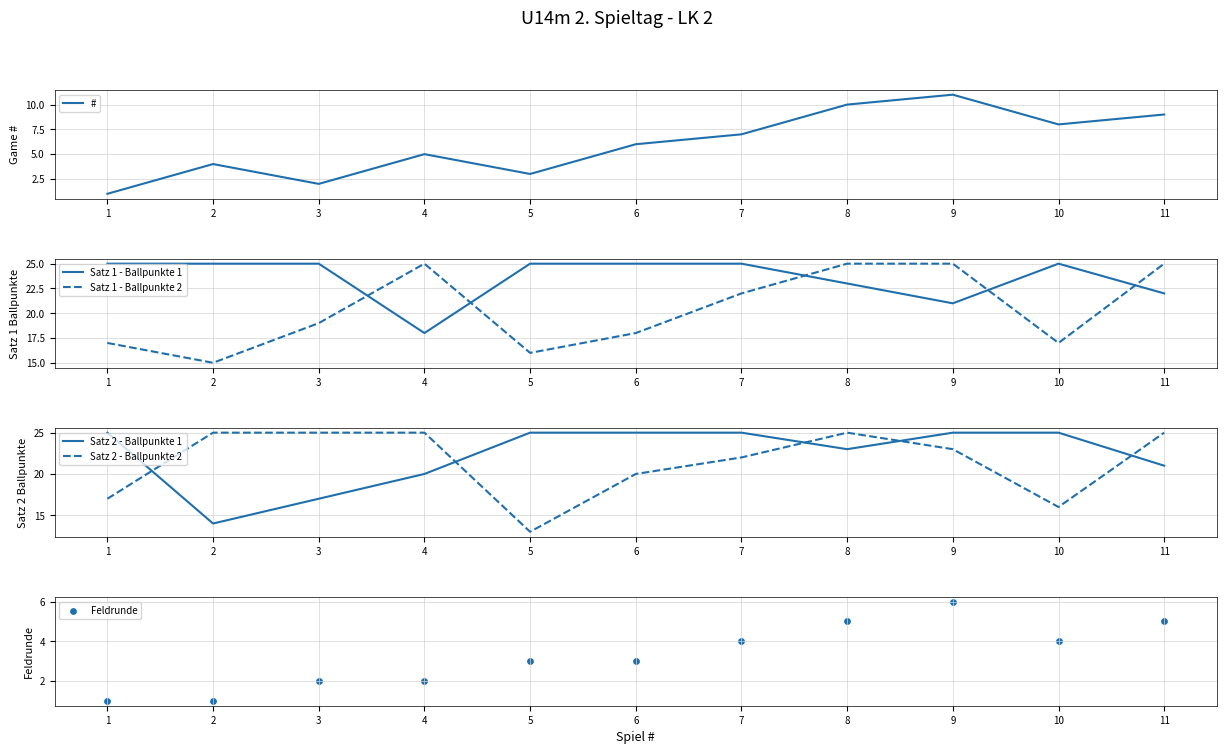

Which series has the widest spread of Y values?

Satz 2 - Ballpunkte 2